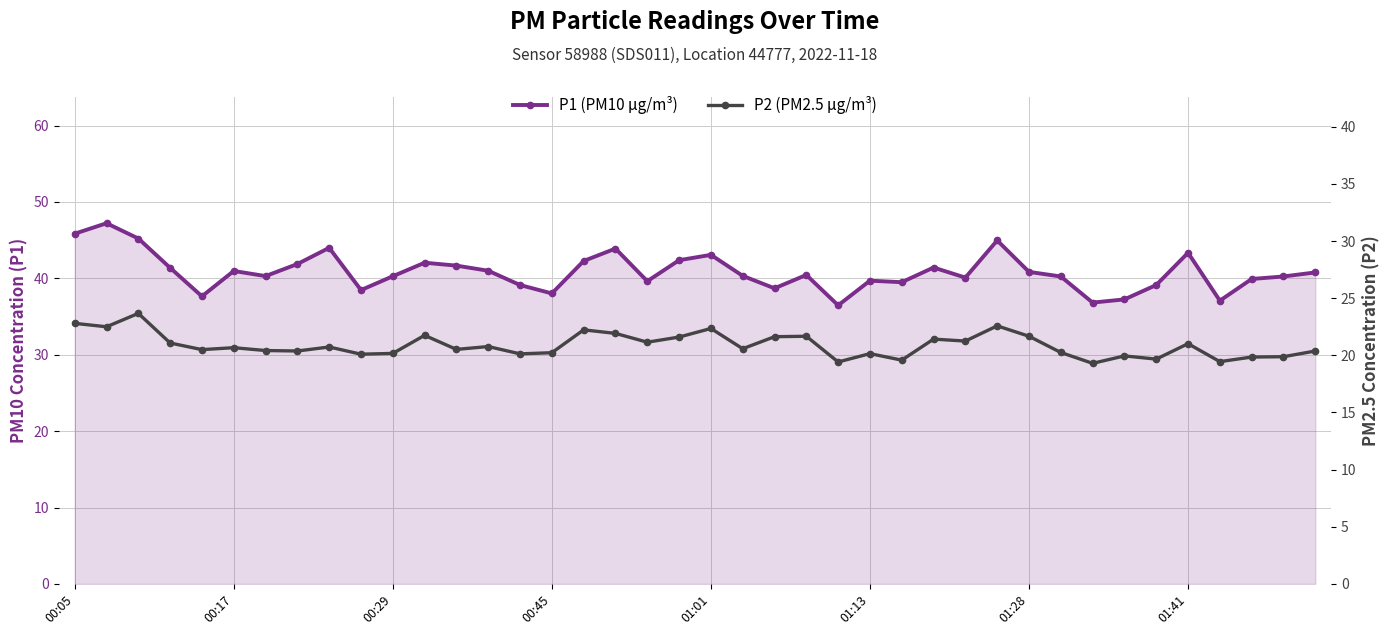

True or false: P2 (PM2.5 μg/m³) and P1 (PM10 μg/m³) intersect in this chart.

False